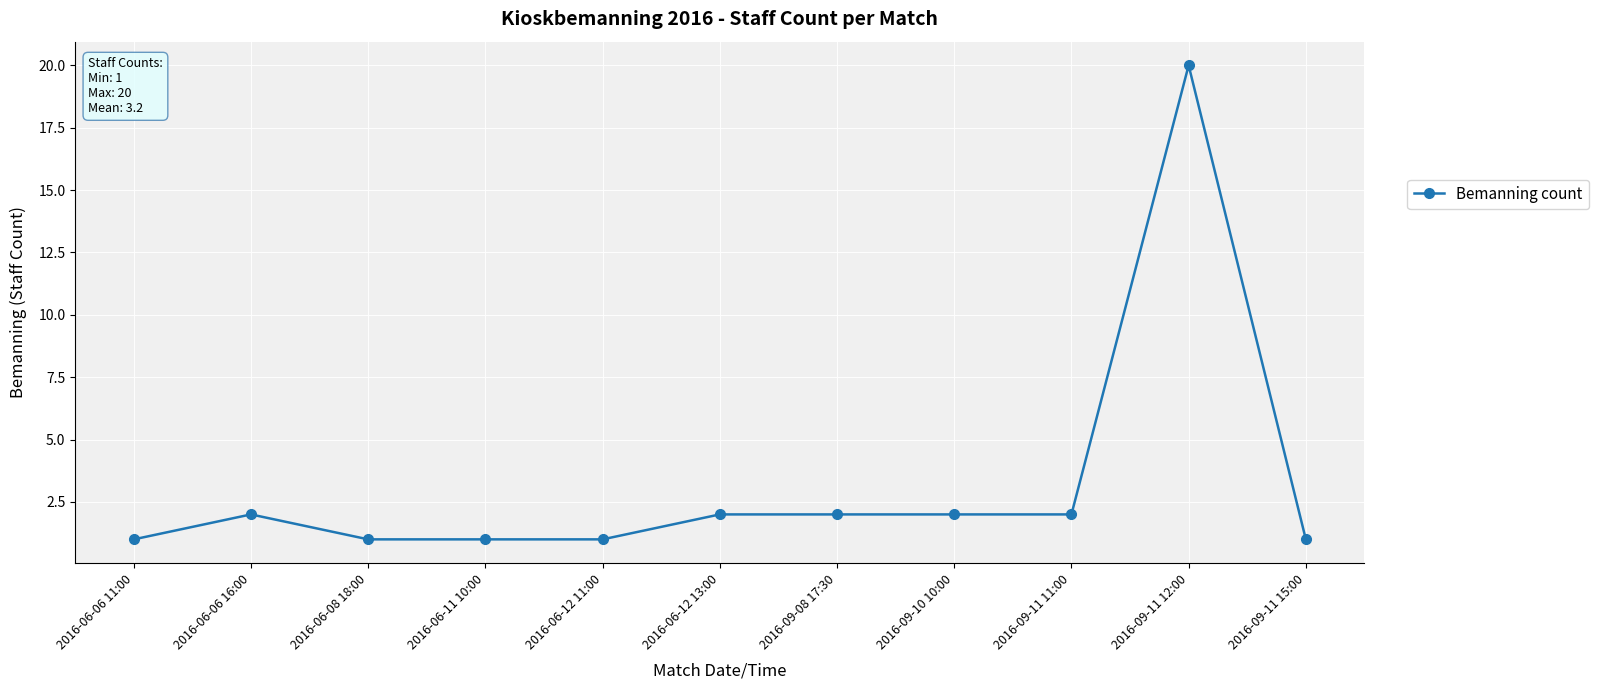

Approximately how many times larger is the value at 2016-06-12 13:00 compared to 2016-06-08 18:00?

2.0